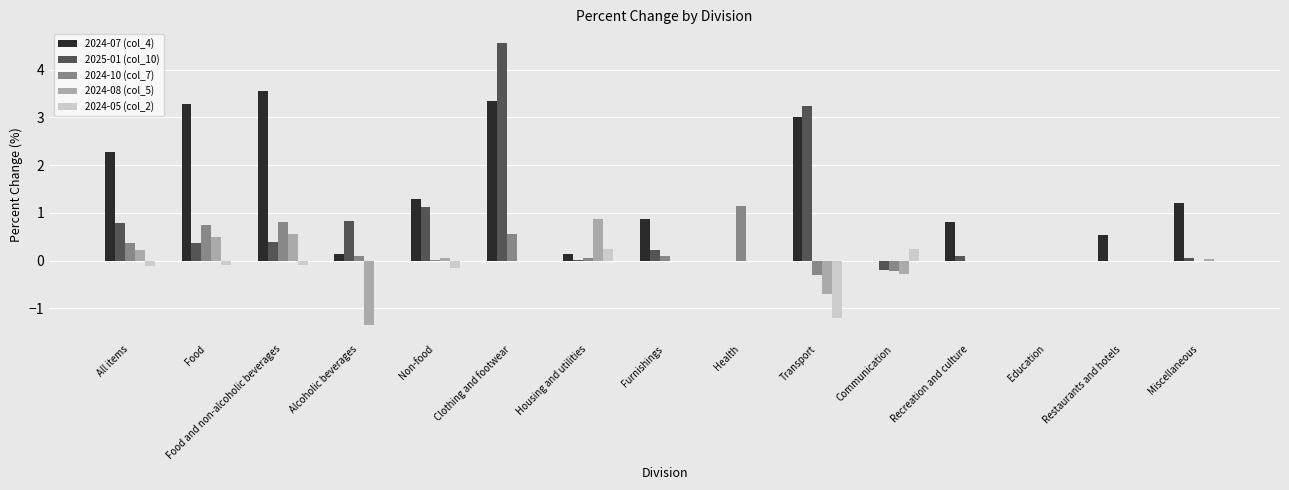

Where is 2025-01 (col_10) nearest to the value 2?

Non-food